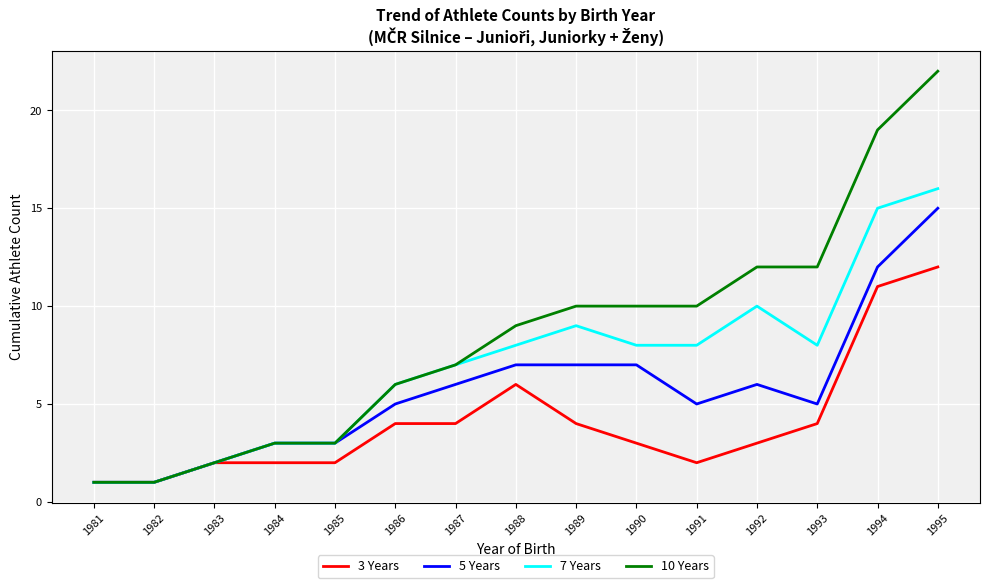

At 1988, list the series in order from smallest to largest.

3 Years, 5 Years, 7 Years, 10 Years